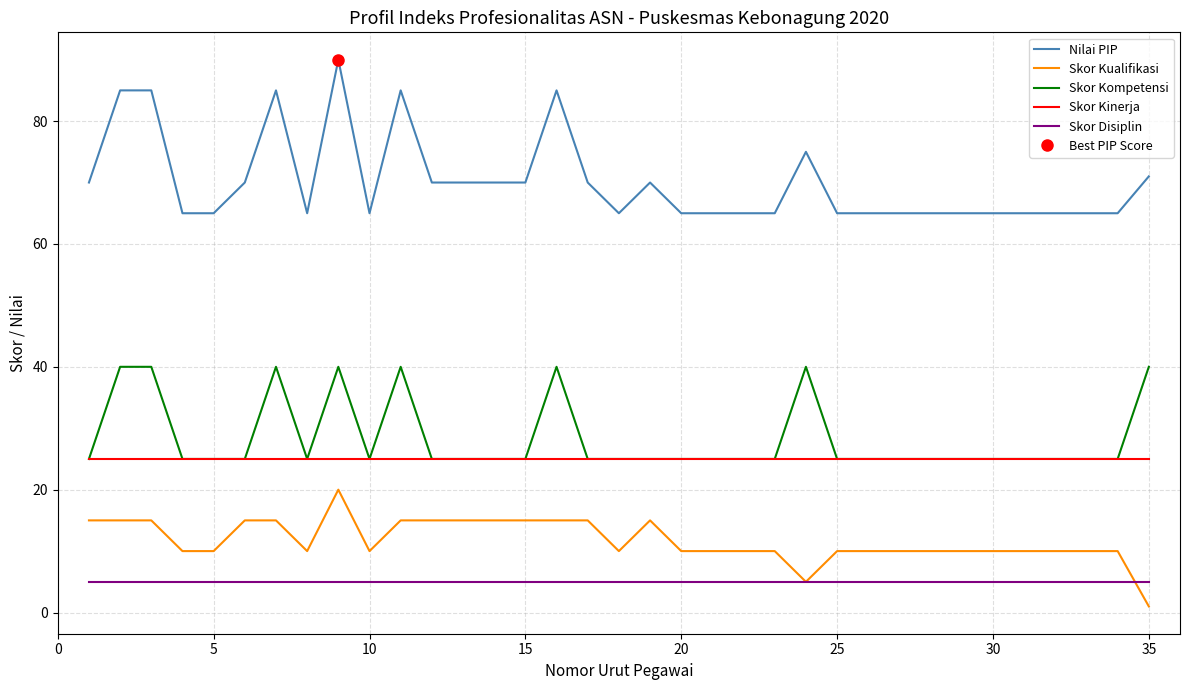

What are all the series names shown in the legend?

Nilai PIP, Skor Kualifikasi, Skor Kompetensi, Skor Kinerja, Skor Disiplin